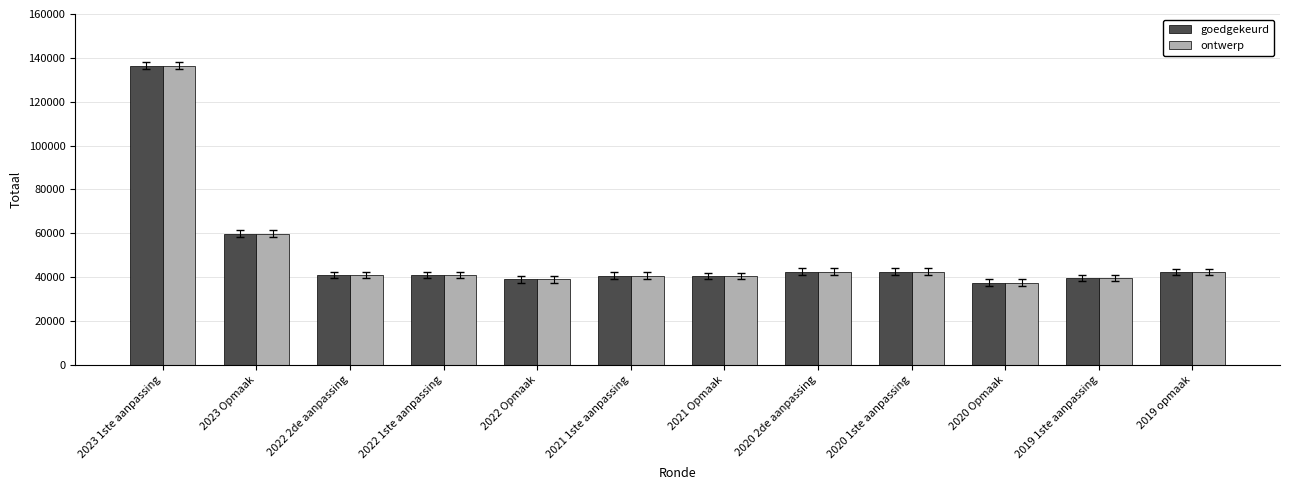

How many bars are there in total?

24